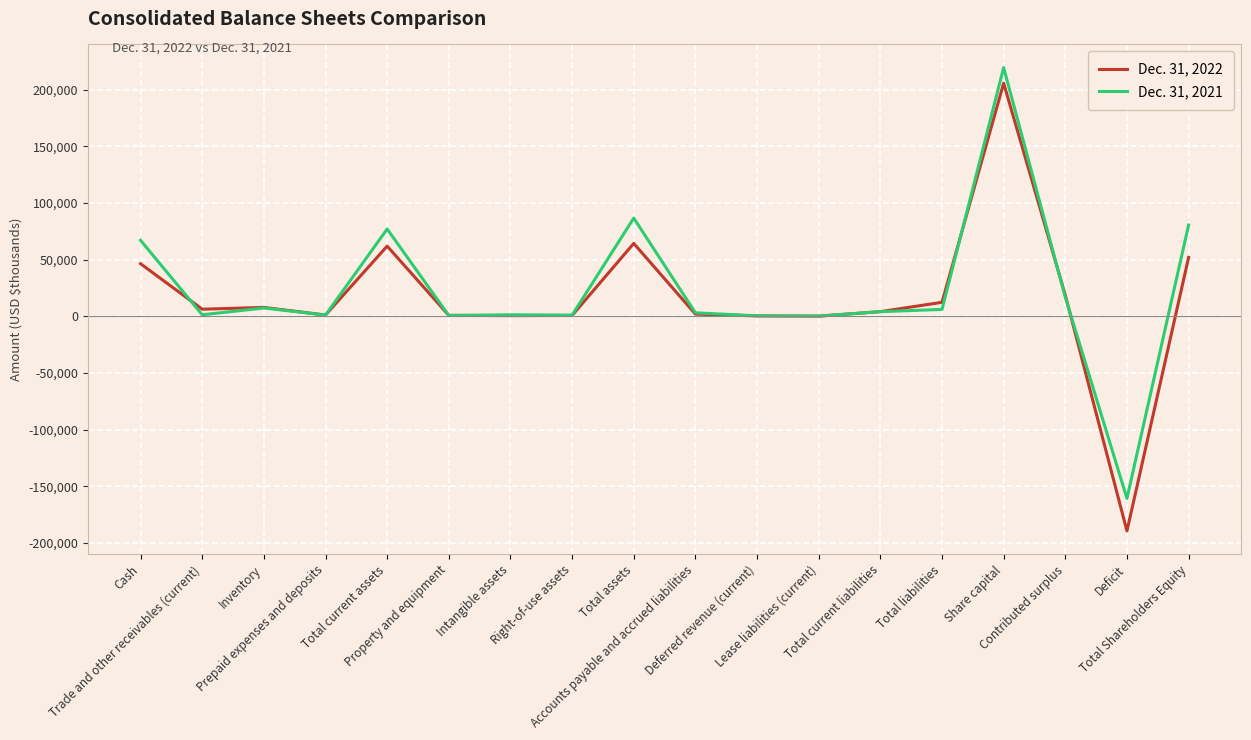

Which series has the largest range (max minus min)?

Dec. 31, 2022